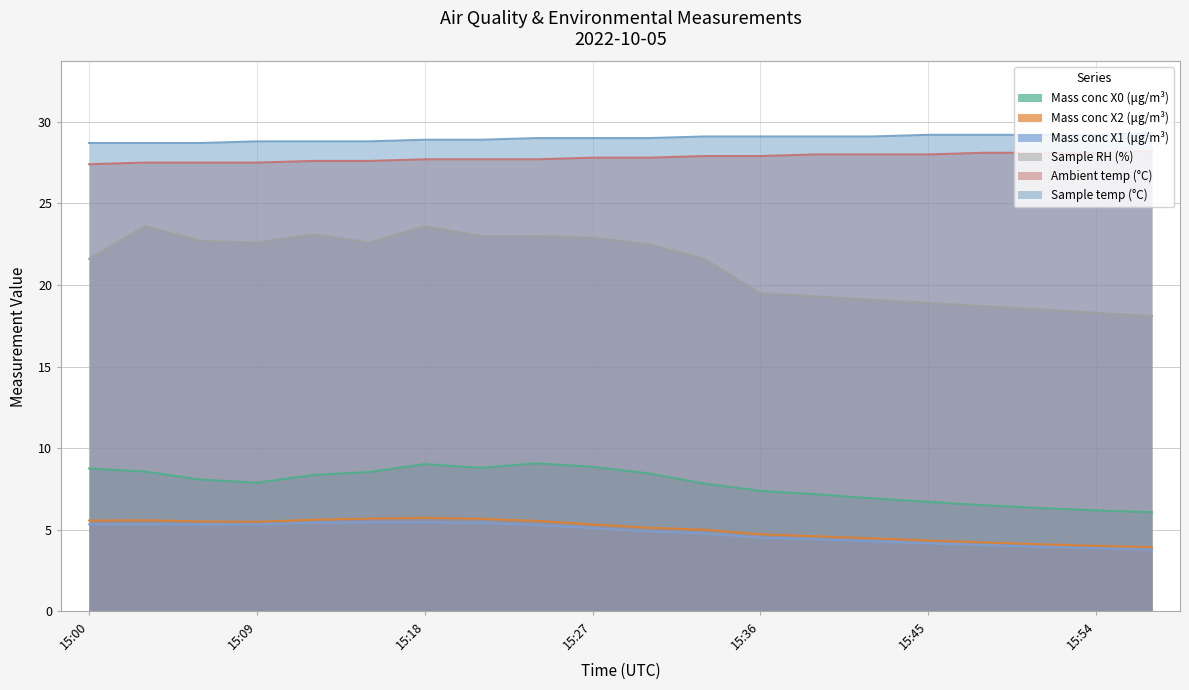

Which category has the lowest value in the Mass conc X2 (μg/m³) series?

15:57